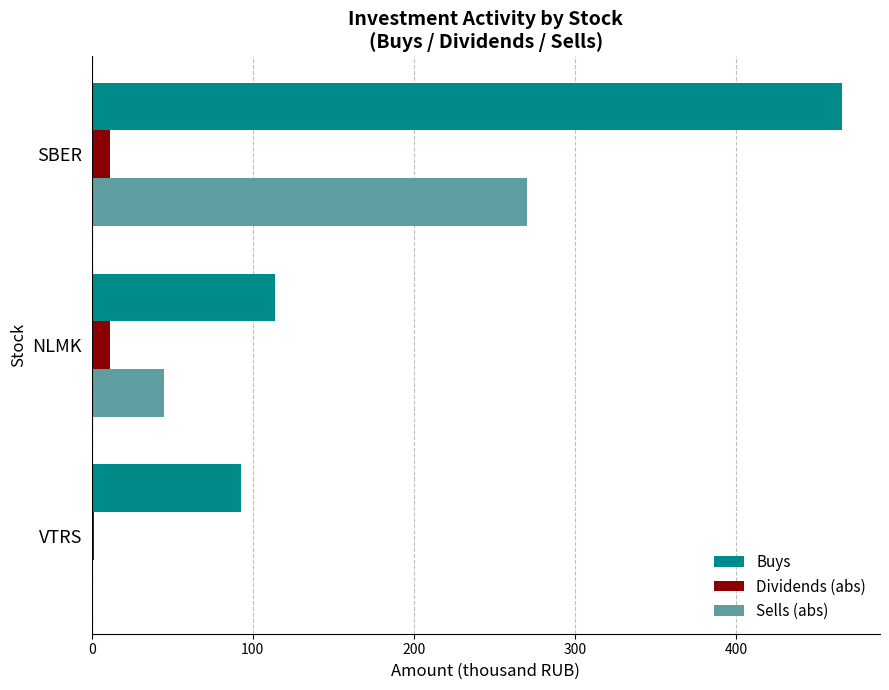

Is it true that Sells (abs) equals -143.4 at VTRS?

False